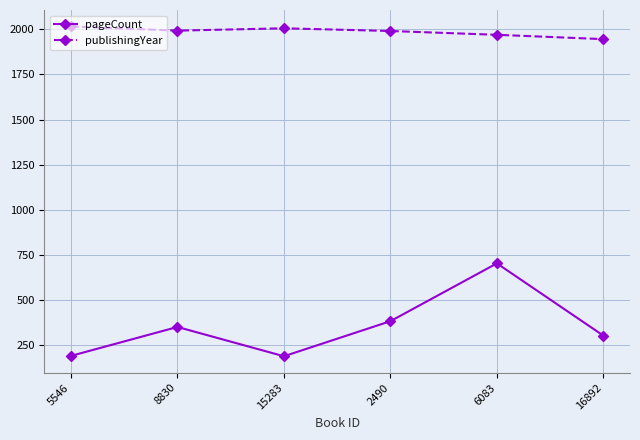

What is the label of the 4th point from the left?

2490